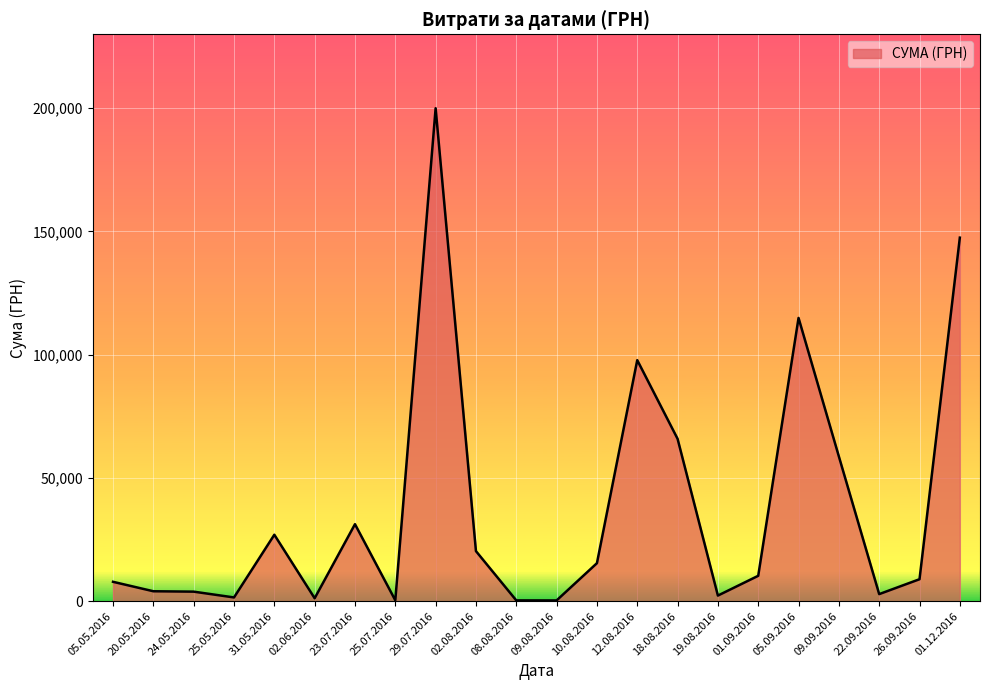

How many lines are shown in the chart?

1